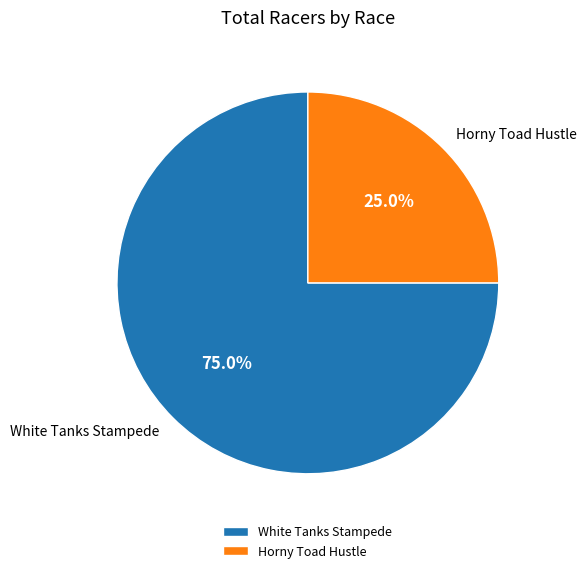

What percentage is NOT represented by Horny Toad Hustle?

75.0%